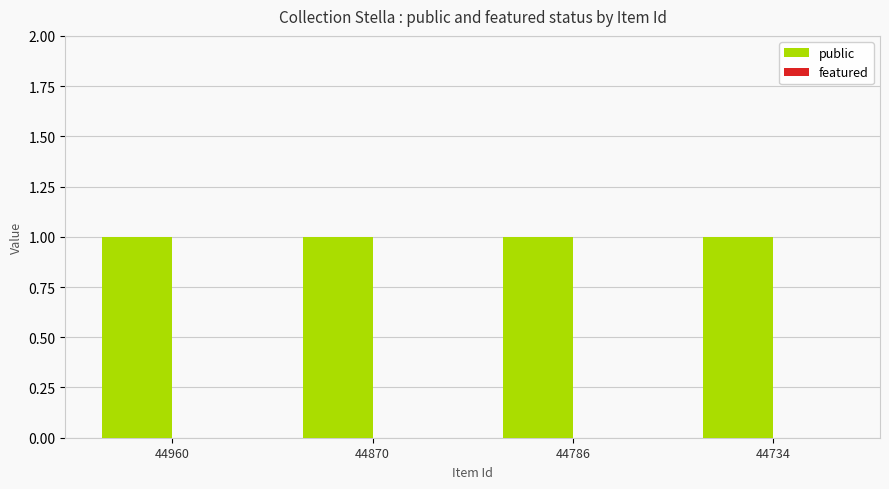

Which series changed the most between 44786 and 44734?

public